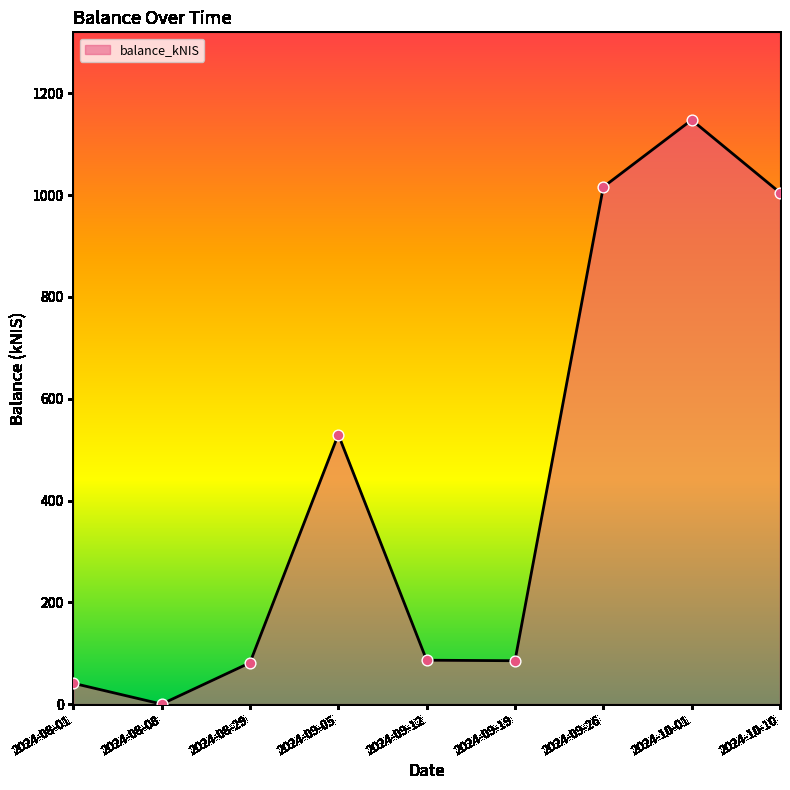

What is the change in value from 2024-08-08 to 2024-08-29?

+81.2